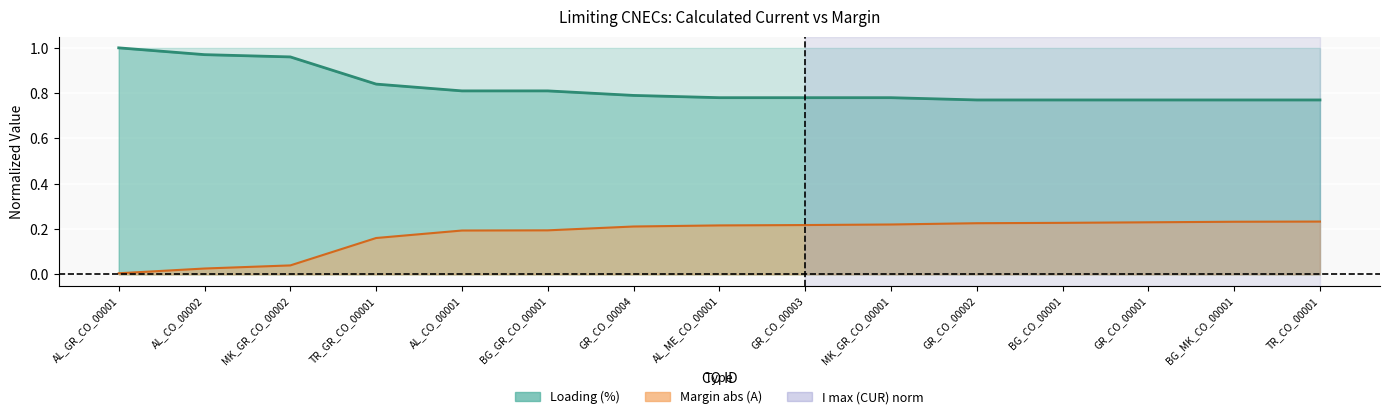

At which category is the sum across all series the highest?

AL_GR_CO_00001